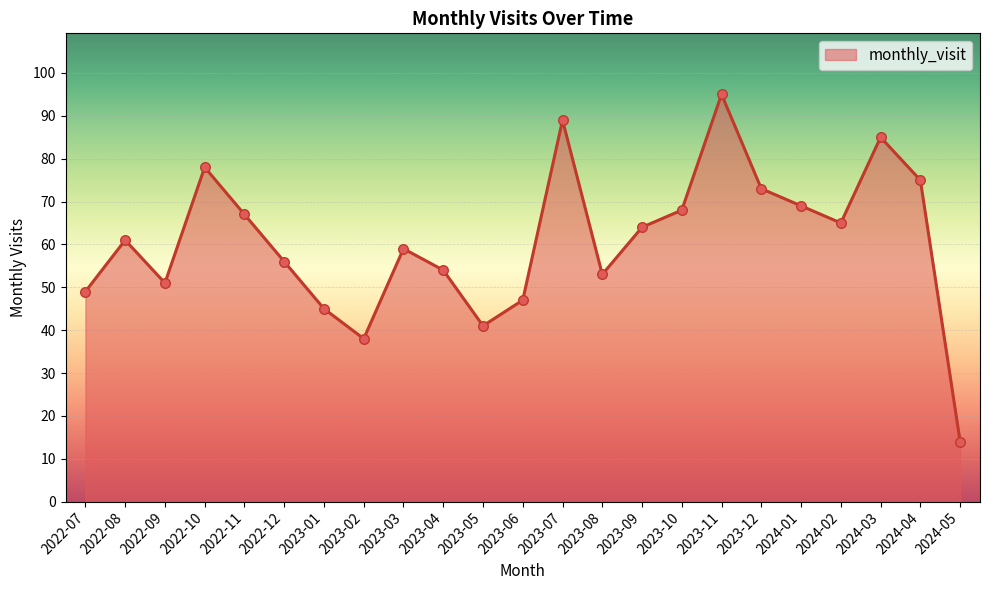

What is the change in value from 2023-04 to 2023-08?

-1